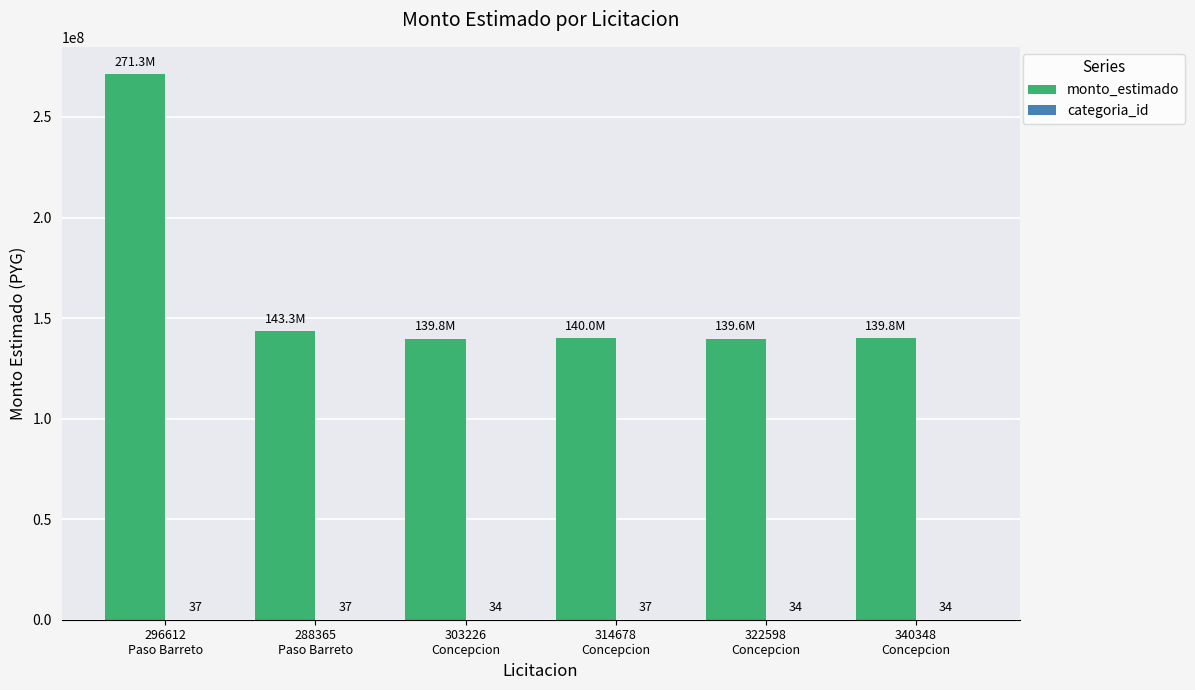

Which series has the largest total across all categories?

monto_estimado